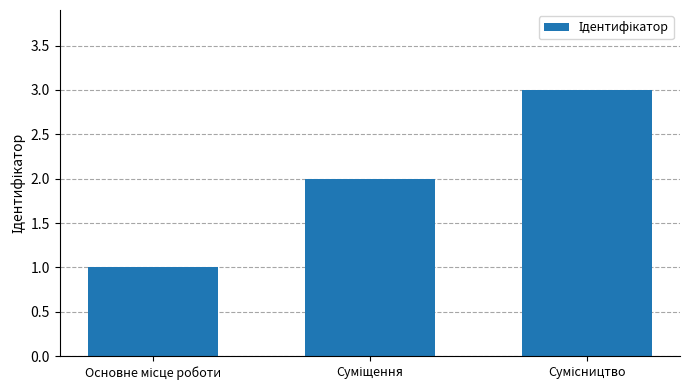

What is the sum of all values?

6